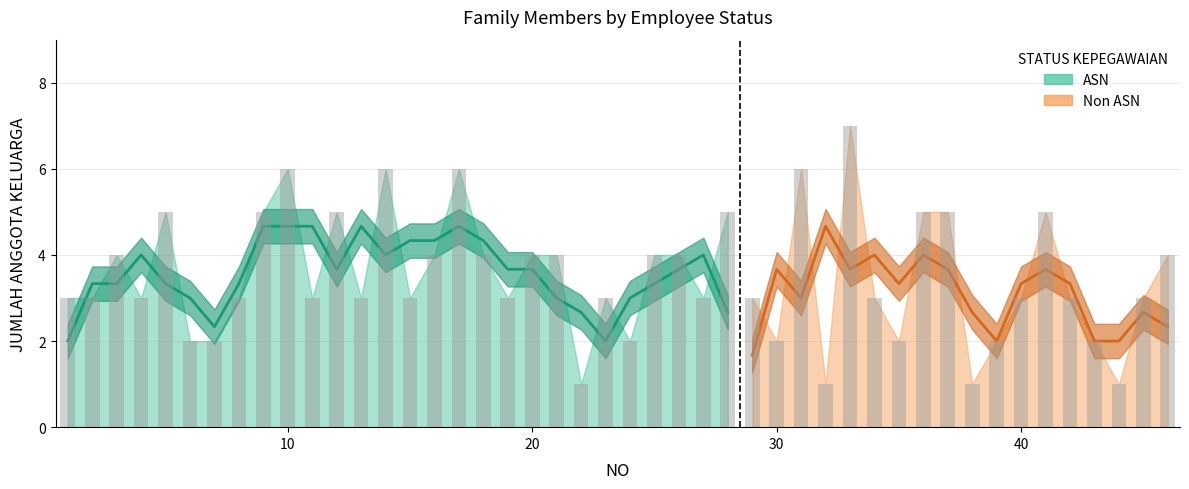

How many values exceed 4?

7